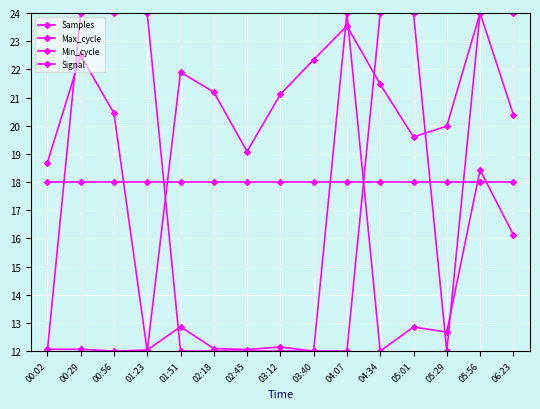

Is this an area chart (filled region under the line)?

No